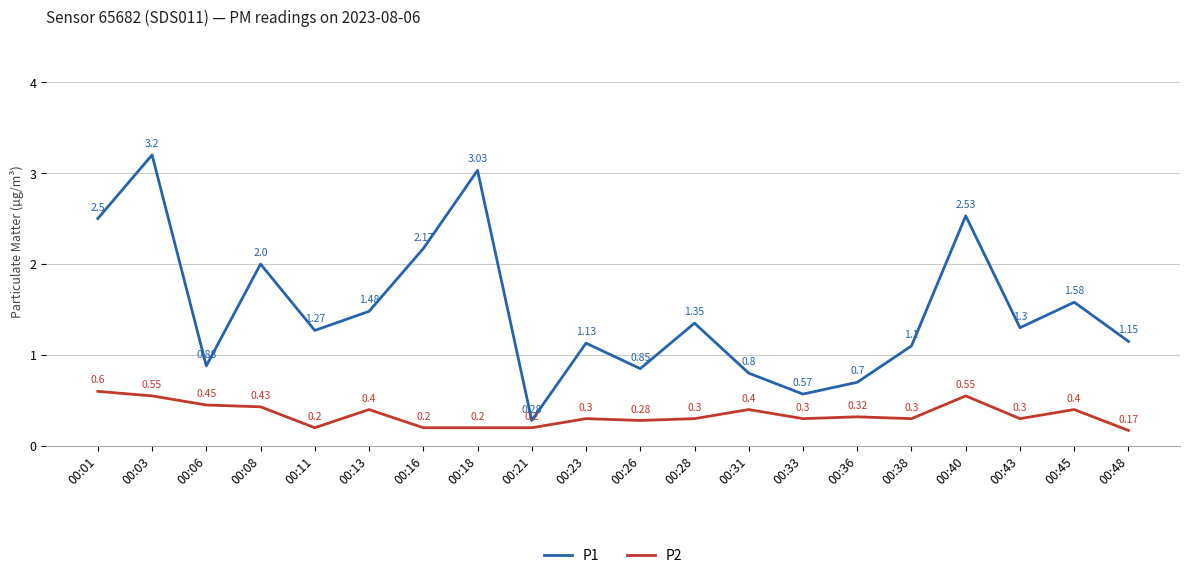

Which series changed the most between 00:40 and 00:45?

P1